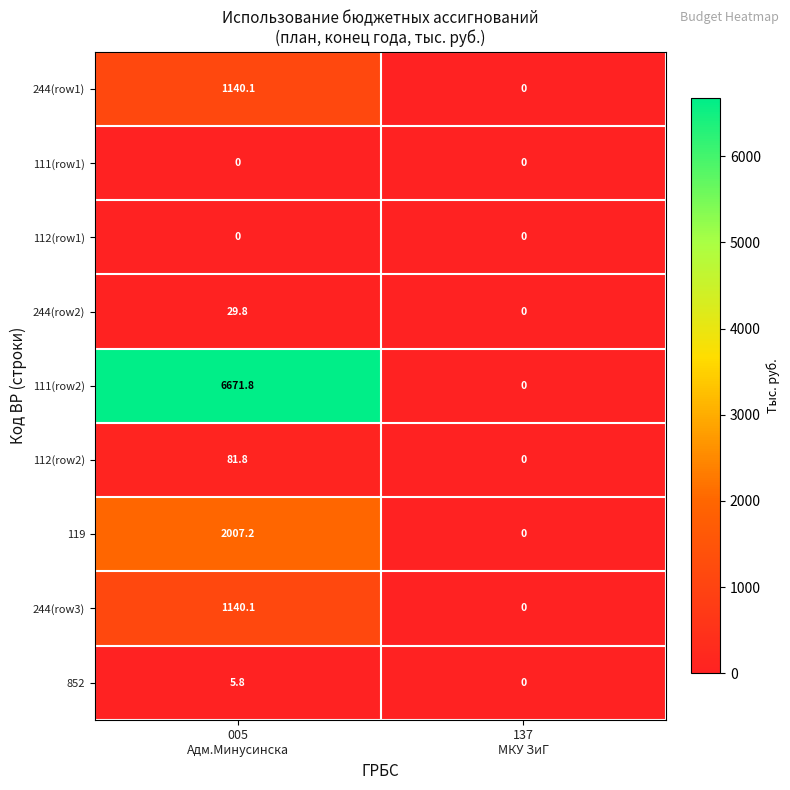

Which series has the largest range (max minus min)?

111(row2)